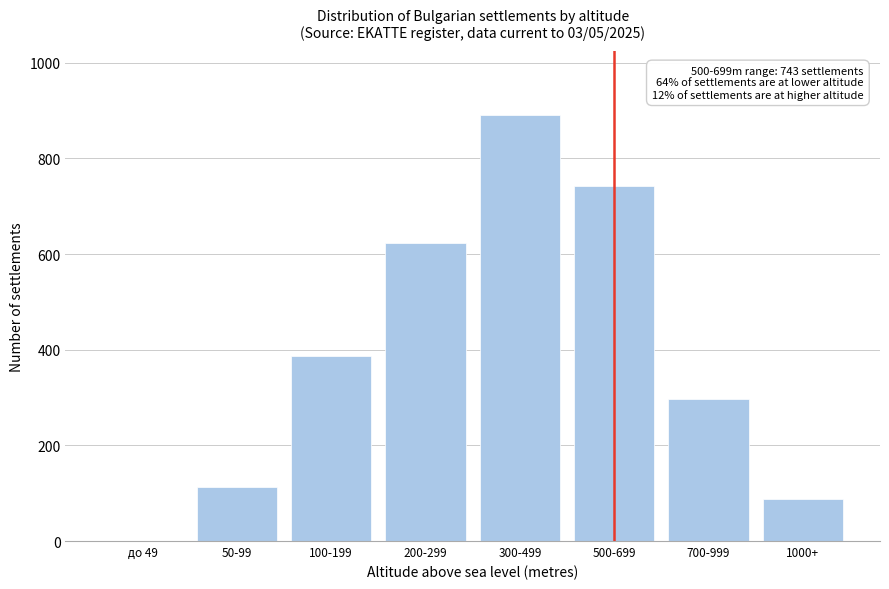

Reading left to right, list all the values displayed in this chart.

до 49=0	50-99=112	100-199=387	200-299=623	300-499=891	500-699=743	700-999=298	1000+=87